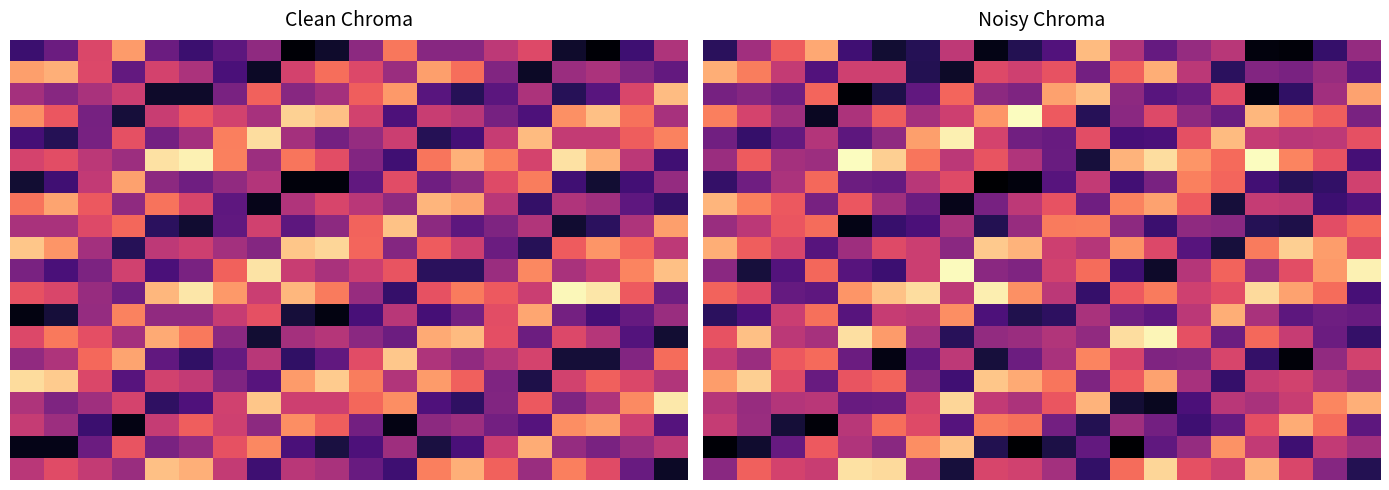

How many series are shown in this chart?

20